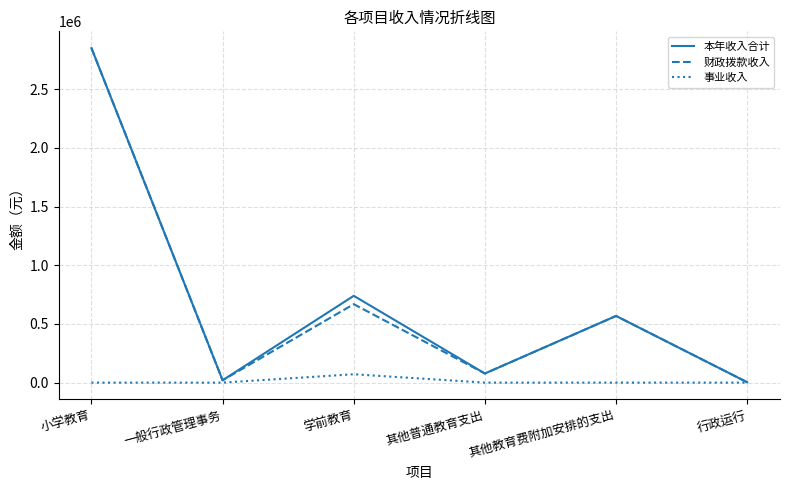

True or false: 本年收入合计 has a value of 1189152.4 at 学前教育.

False